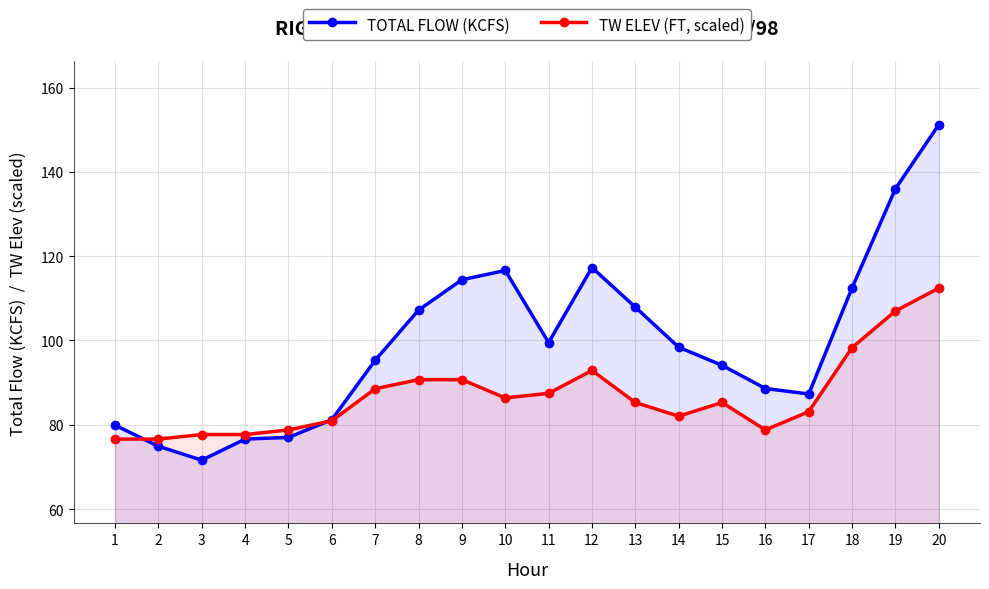

What is the highest value of the TOTAL FLOW (KCFS) series?

151.2